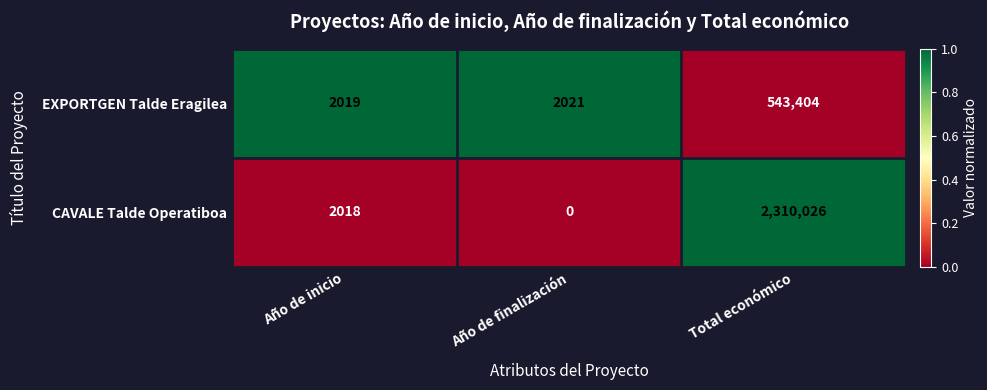

Reading left to right, what are all the values shown in this chart?

EXPORTGEN Talde Eragilea: Año de inicio=2019	Año de finalización=2021	Total económico=543404
CAVALE Talde Operatiboa: Año de inicio=2018	Año de finalización=0	Total económico=2310026